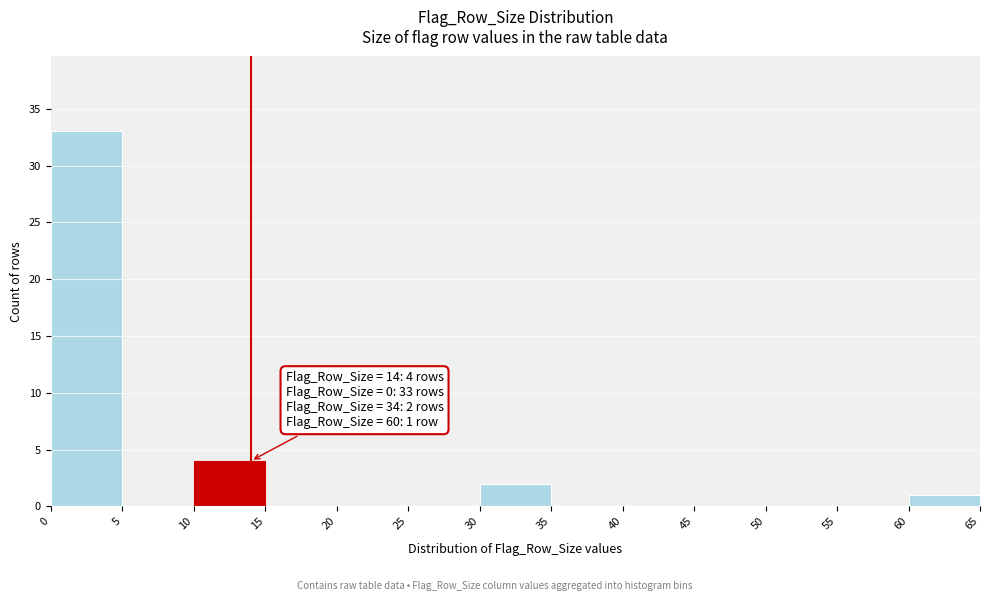

Over which range of the x-axis is the bar tallest?

0 to 5